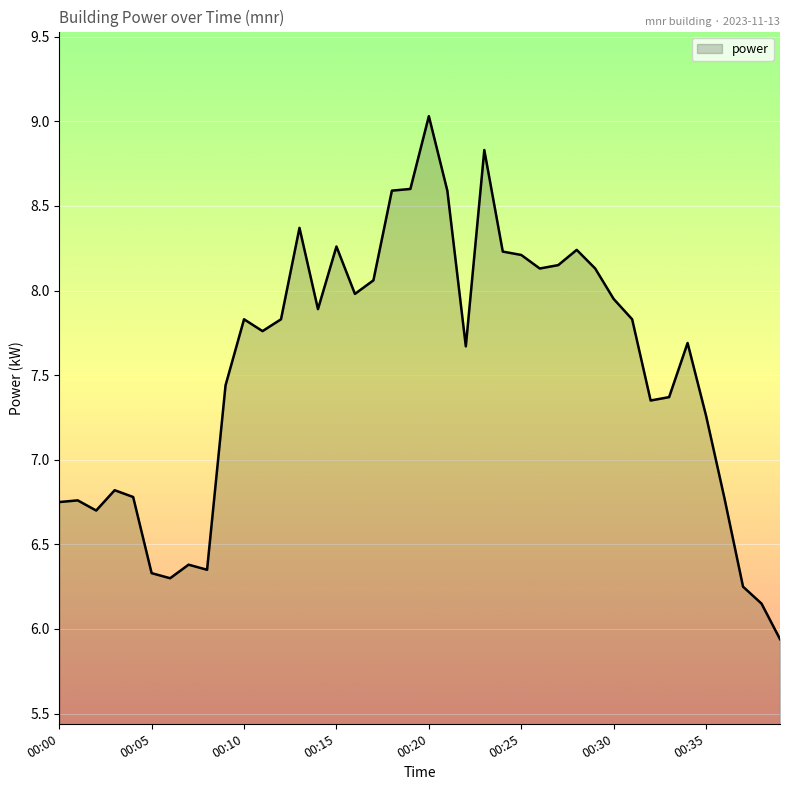

What is the smallest value displayed?

5.9